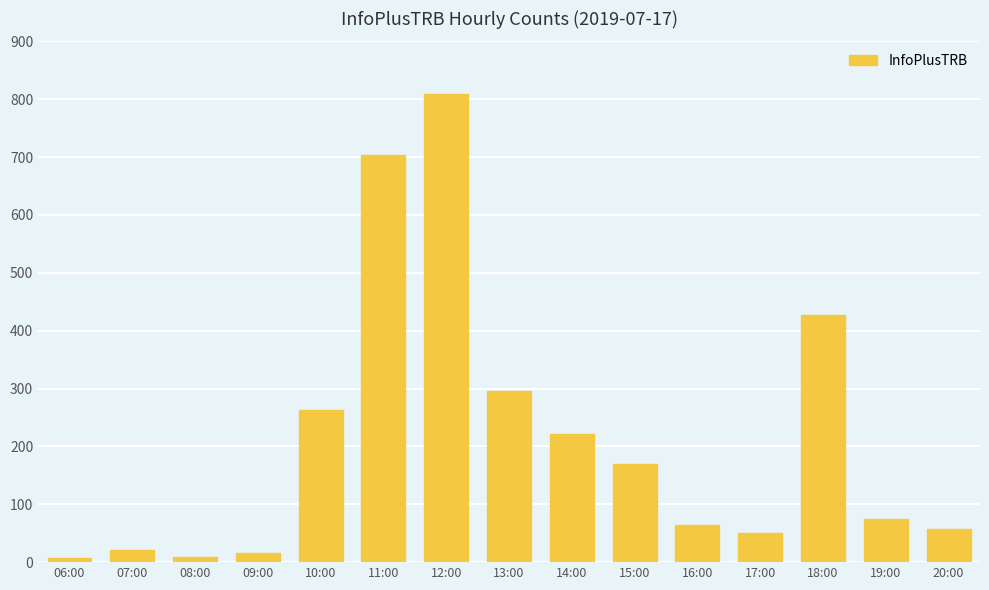

At which category does the chart reach its peak across all series?

12:00